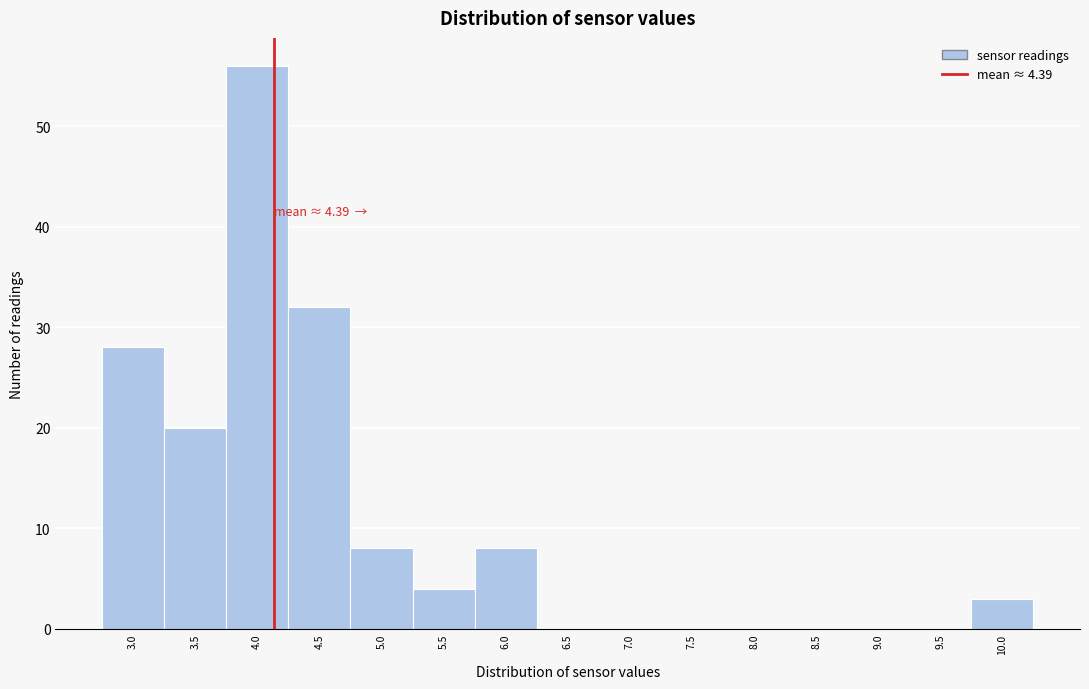

Reading right to left, transcribe all the data shown in this chart.

10.0=3	9.5=0	9.0=0	8.5=0	8.0=0	7.5=0	7.0=0	6.5=0	6.0=8	5.5=4	5.0=8	4.5=32	4.0=56	3.5=20	3.0=28